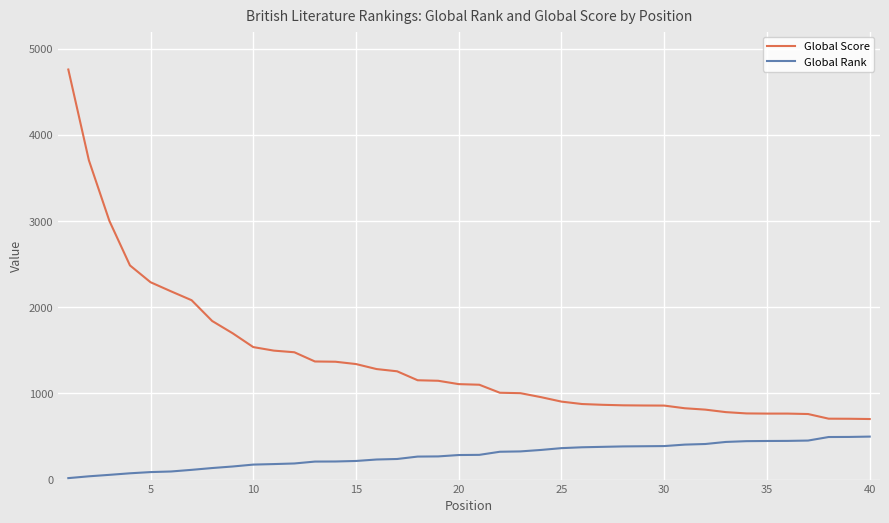

Which series has the largest total across all categories?

Global Score